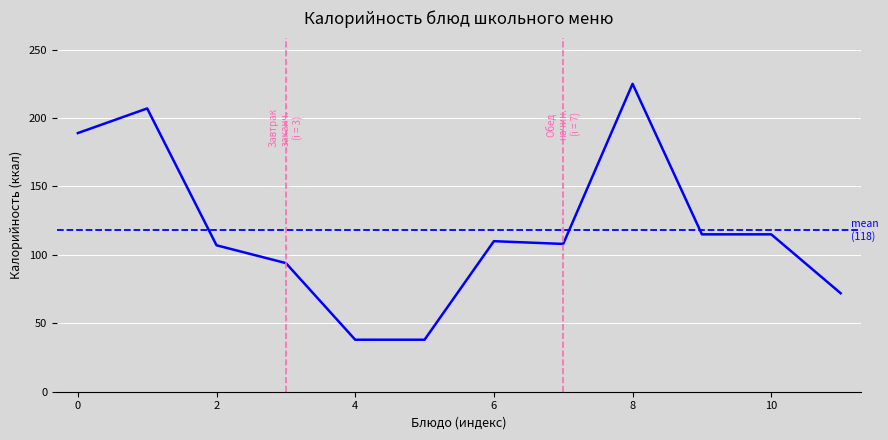

The chart shows a value of 53 at 6. True or false?

False